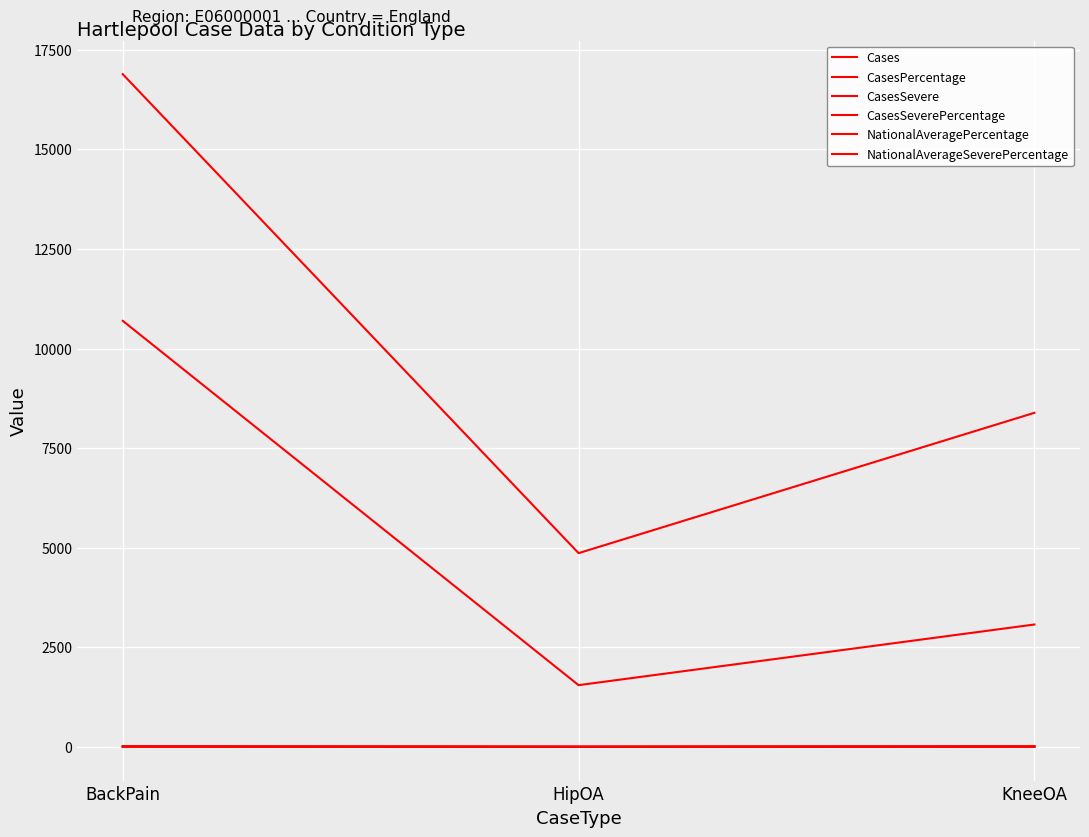

Does the chart have visible grid lines?

Yes